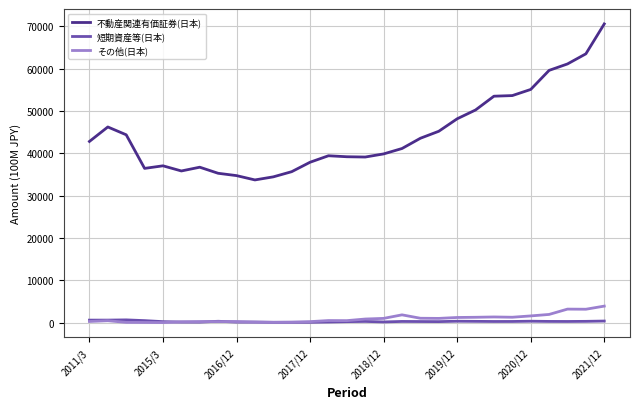

Which series has the largest total across all categories?

不動産関連有価証券(日本)